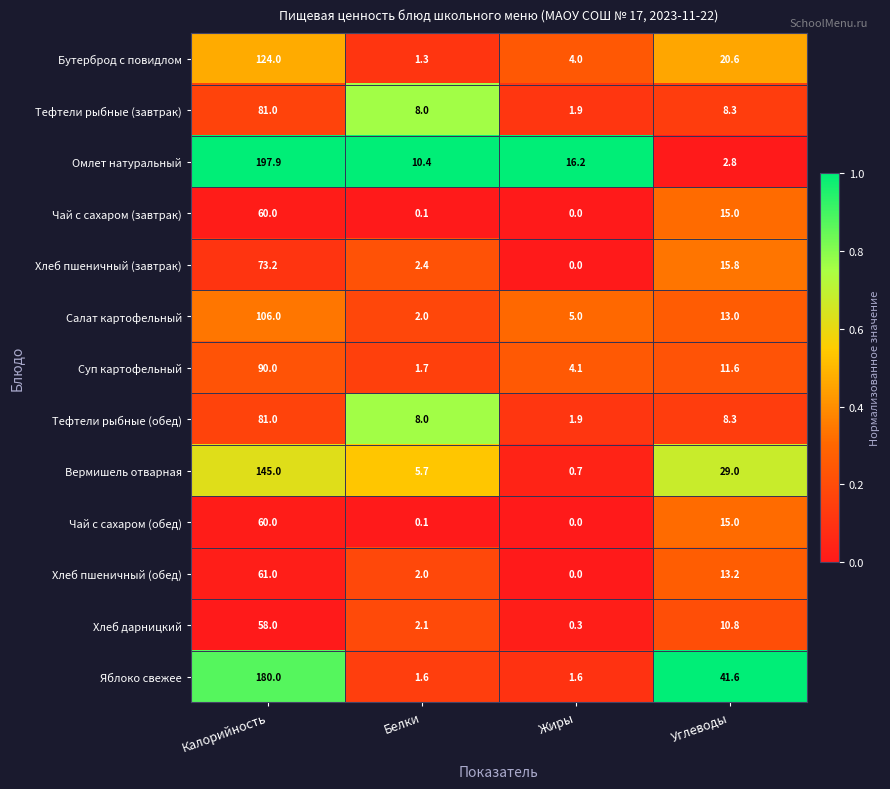

Which series changed the most between Калорийность and Жиры?

Омлет натуральный